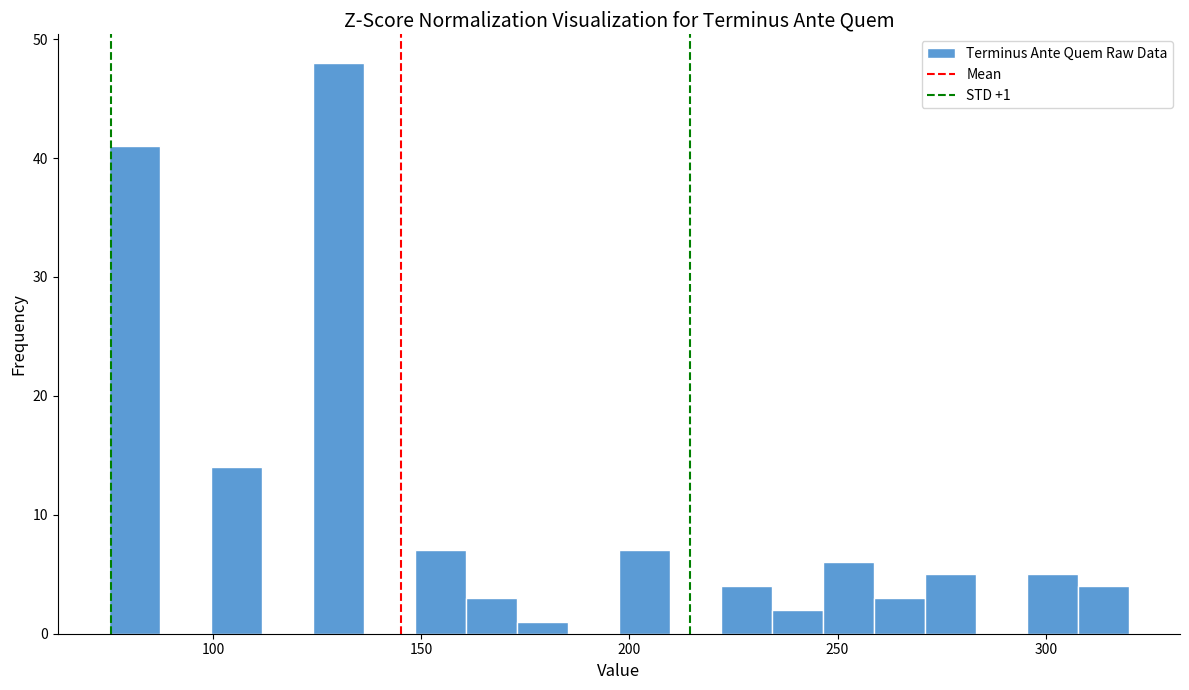

Around what value on the x-axis is the tallest bar? Give the approximate position of its centre, as read against the axis.

130